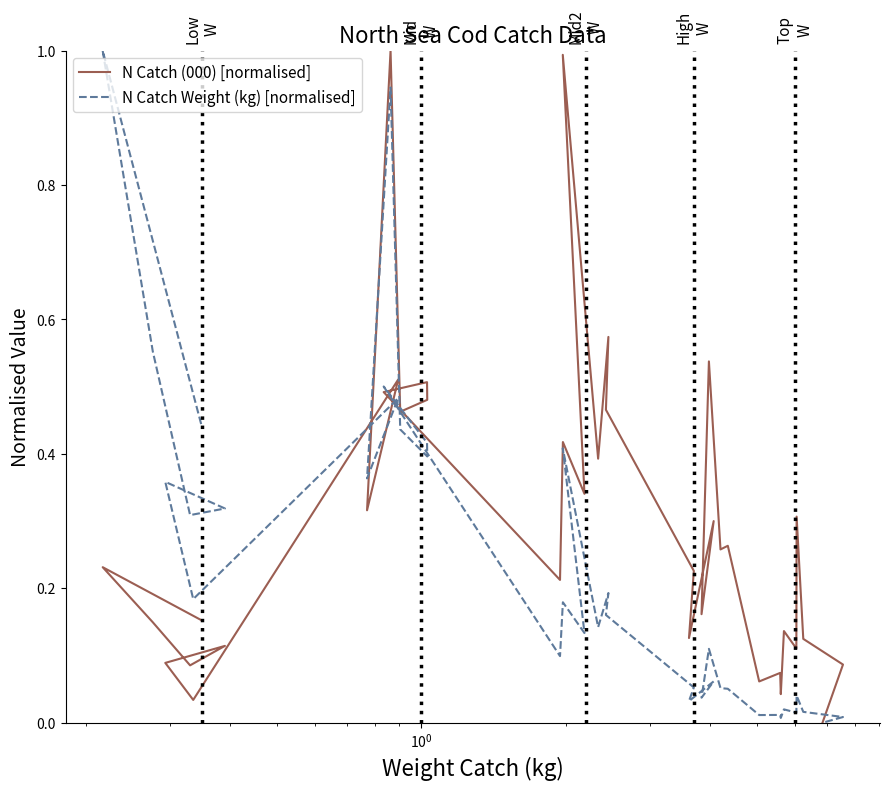

After their last crossing, which series has the higher values: N Catch (000) [normalised] or N Catch Weight (kg) [normalised]?

N Catch (000) [normalised]